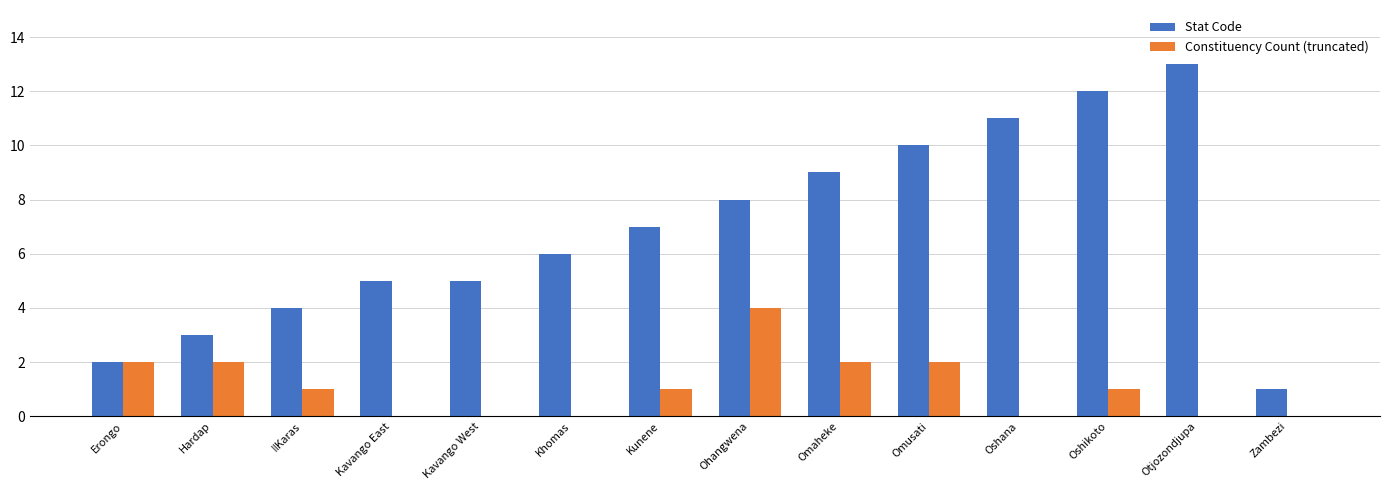

At which label does Constituency Count (truncated) reach its peak?

Ohangwena